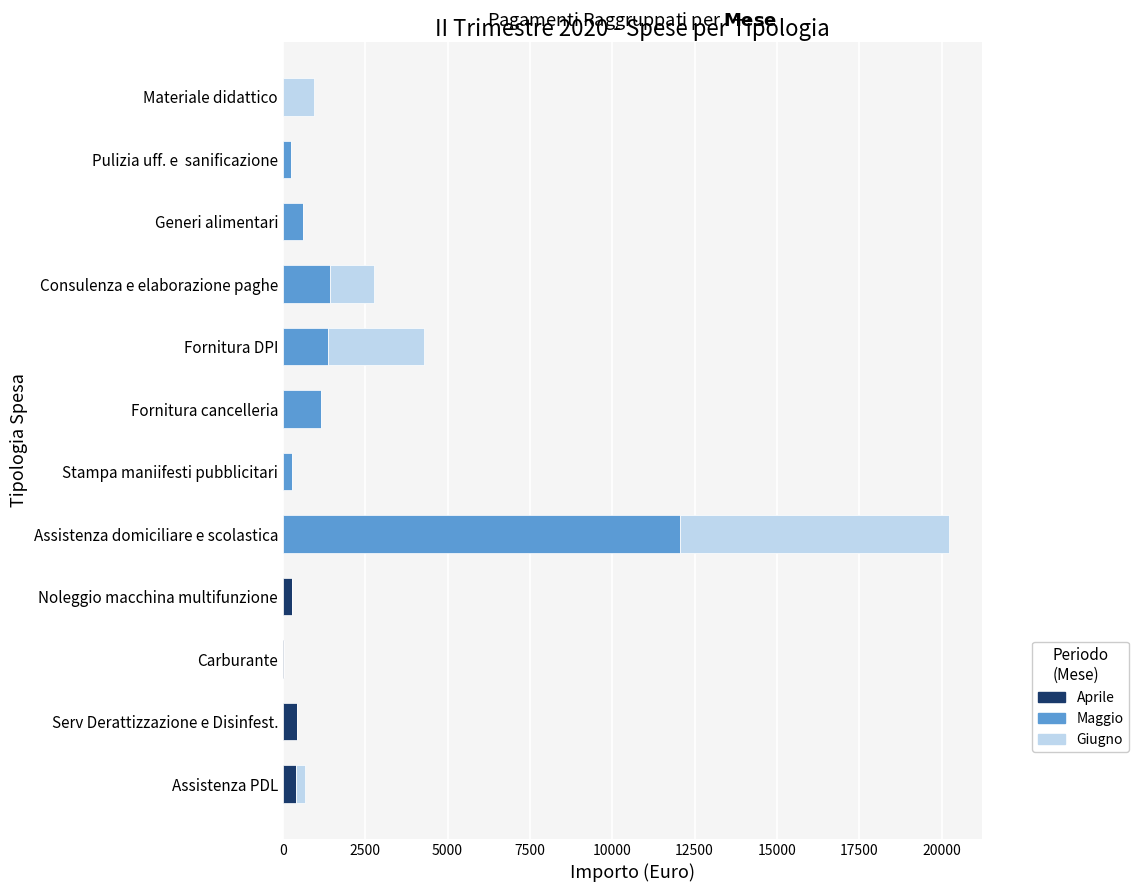

At which category is the sum across all series the highest?

Assistenza domiciliare e scolastica